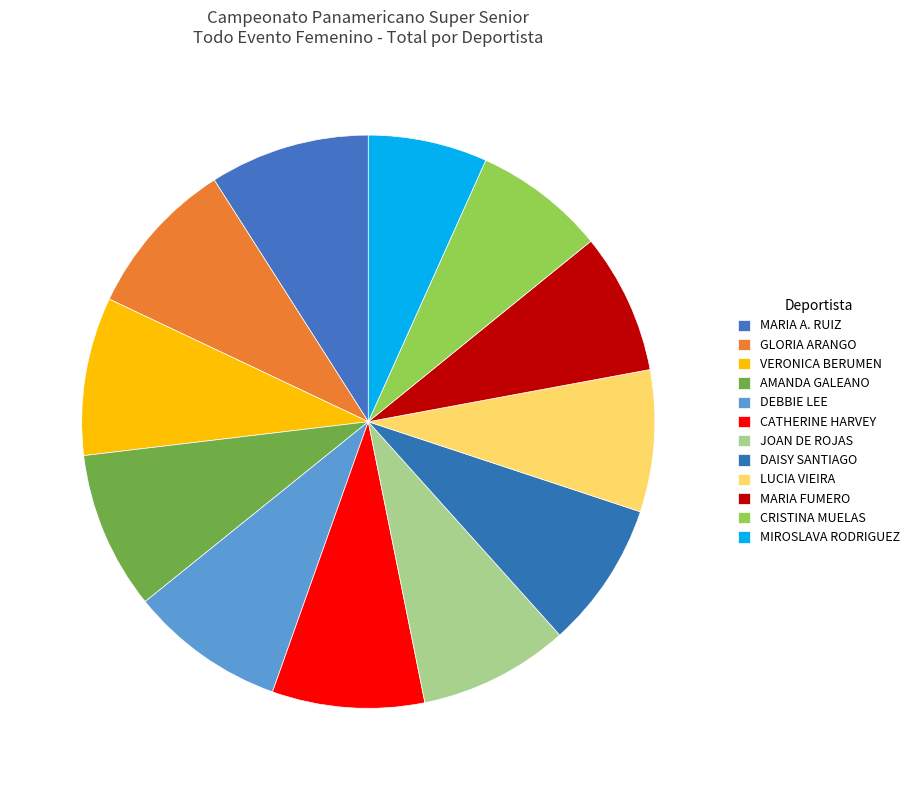

How many segments does this pie chart have?

12